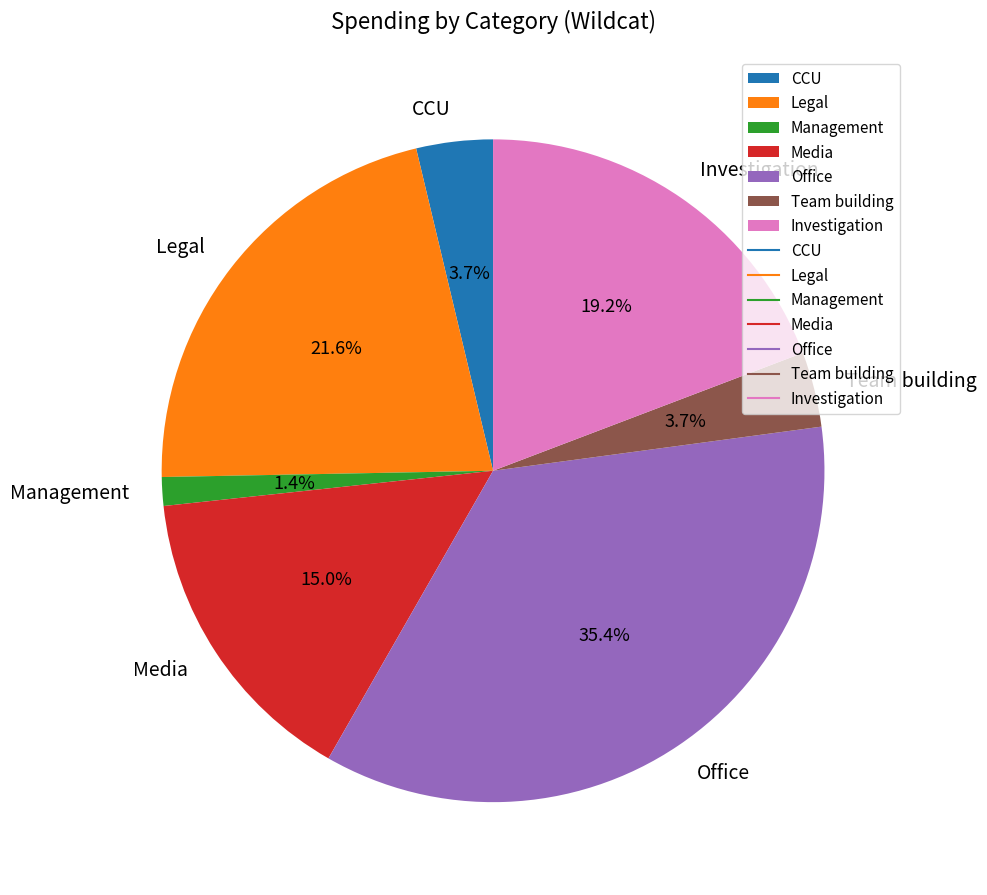

Which has a higher value, Legal or Office?

Office